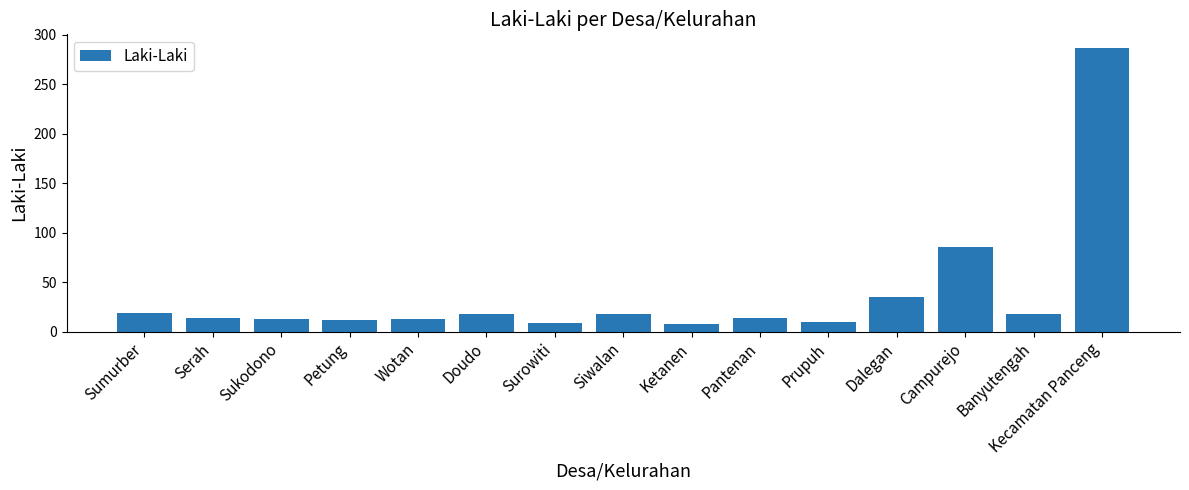

What is the minimum value shown in the chart?

8